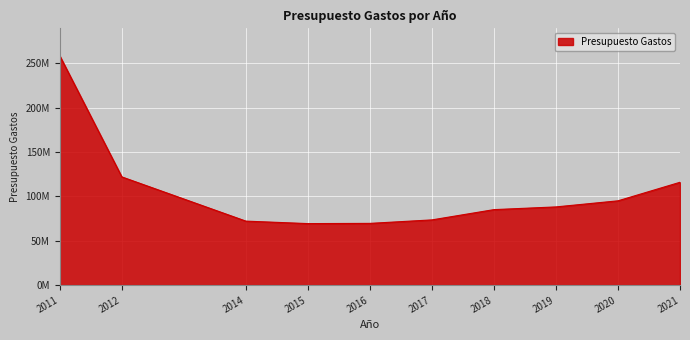

Does the chart display data point markers on the line(s)?

No